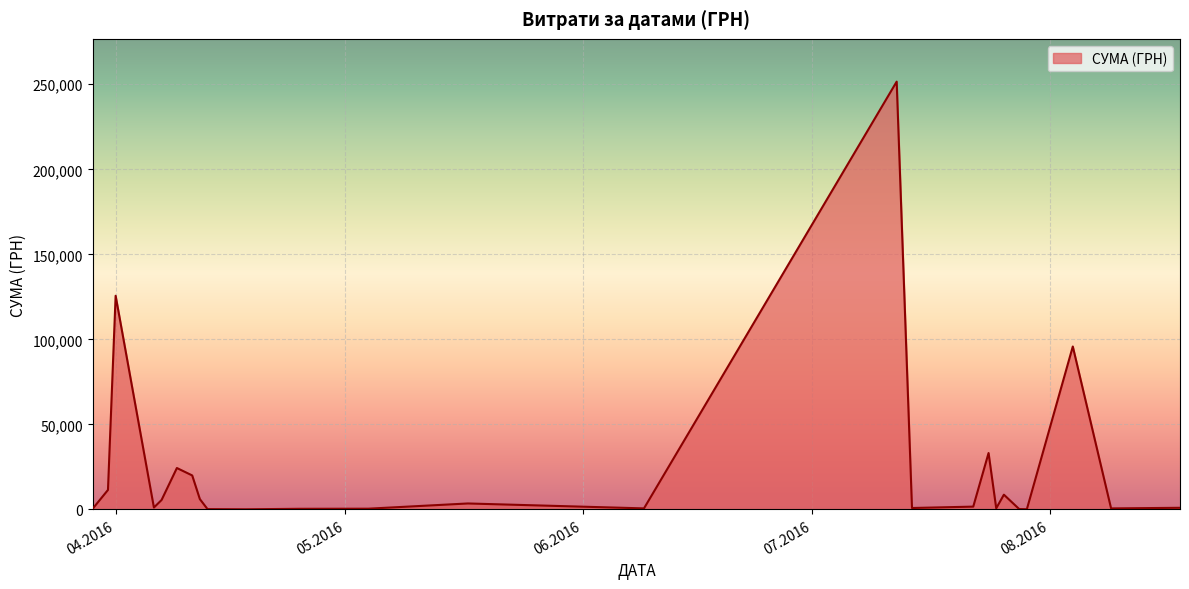

What is the greatest value displayed?

251569.3